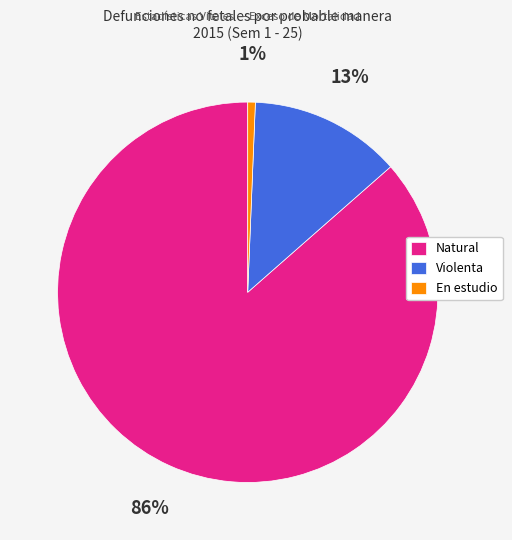

What is the smallest slice in the pie chart?

En estudio